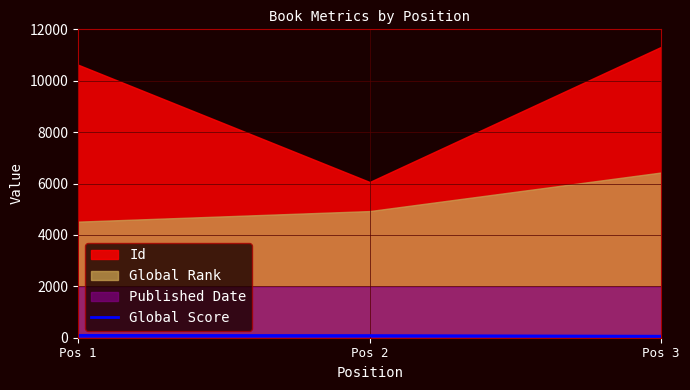

What is the average value?

78